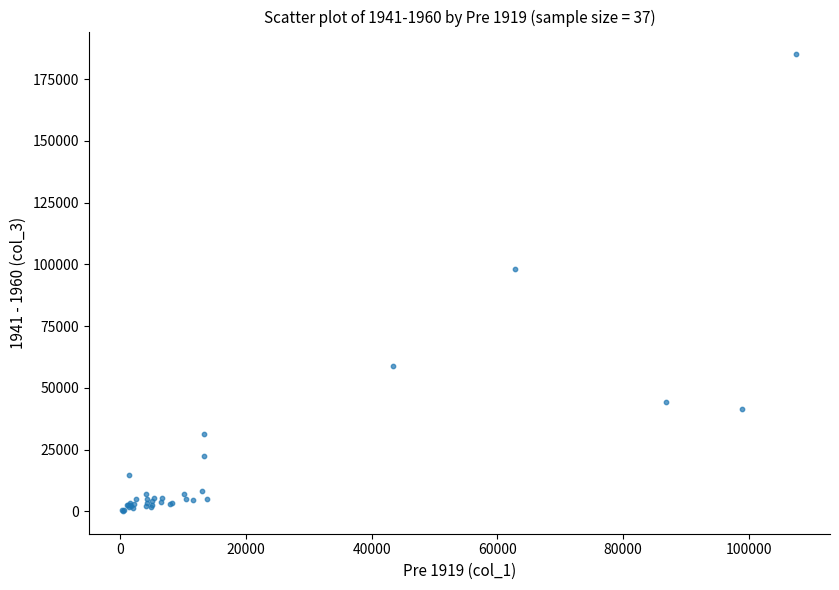

What Y value in the scatter plot is closest to 92584?

98144